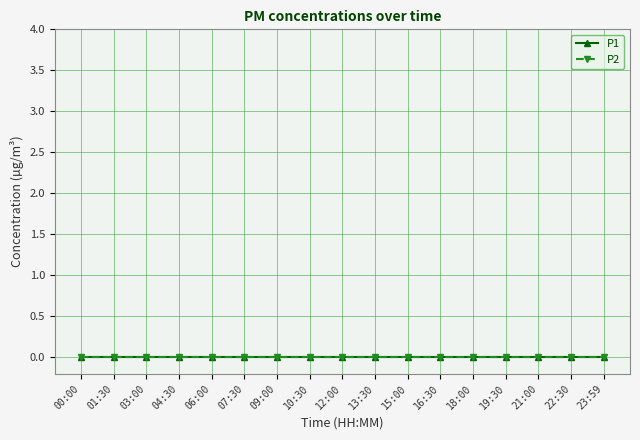

How many categories are shown in the chart?

17